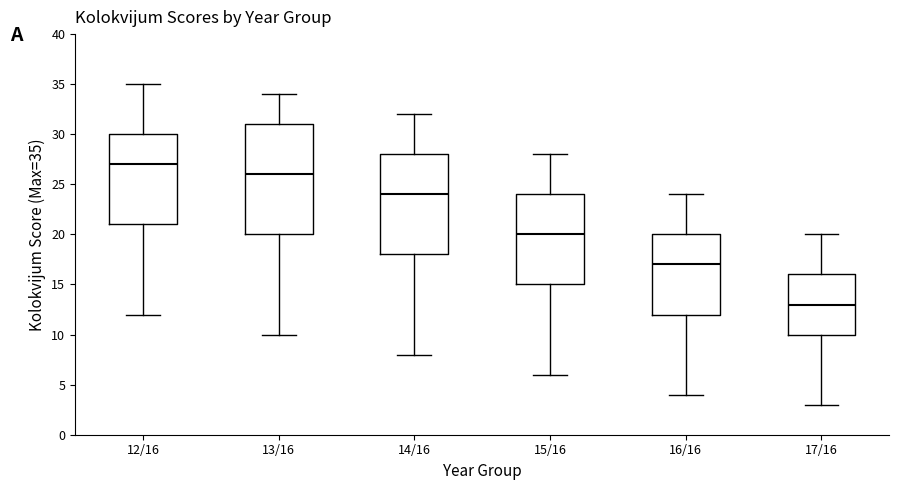

Reading left to right, read every box against the y-axis: the position of its median line, the range the box covers, and the ends of its whiskers. The values are not printed on the chart, so give them approximately, as read against the axis.

12/16: median 27, box 21 to 30, whiskers 12 to 35
13/16: median 26, box 20 to 31, whiskers 10 to 34
14/16: median 24, box 18 to 28, whiskers 8 to 32
15/16: median 20, box 15 to 24, whiskers 6 to 28
16/16: median 17, box 12 to 20, whiskers 4 to 24
17/16: median 13, box 10 to 16, whiskers 3 to 20